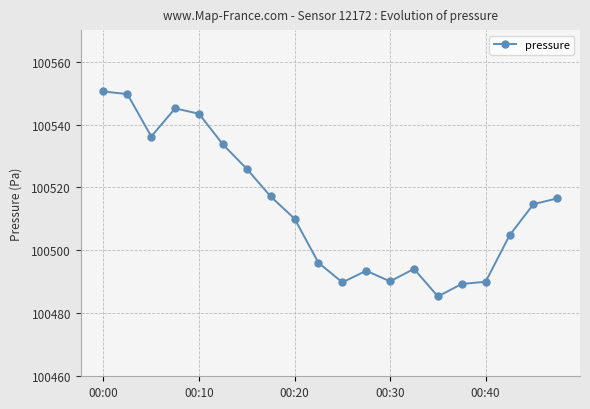

True or false: there are more than 2 points higher than both neighbors.

True